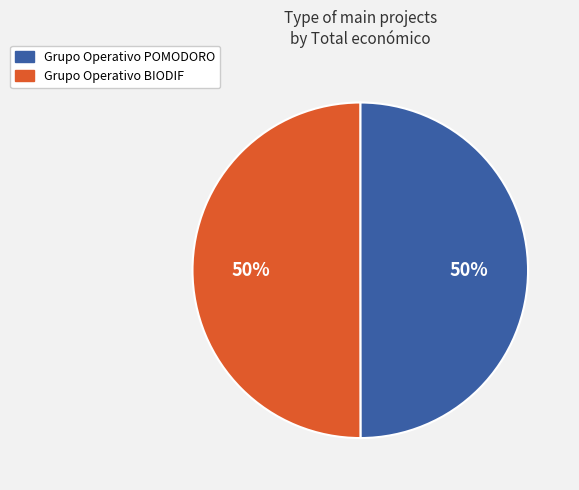

Combined, do Grupo Operativo POMODORO and Grupo Operativo BIODIF account for over 50%?

Yes